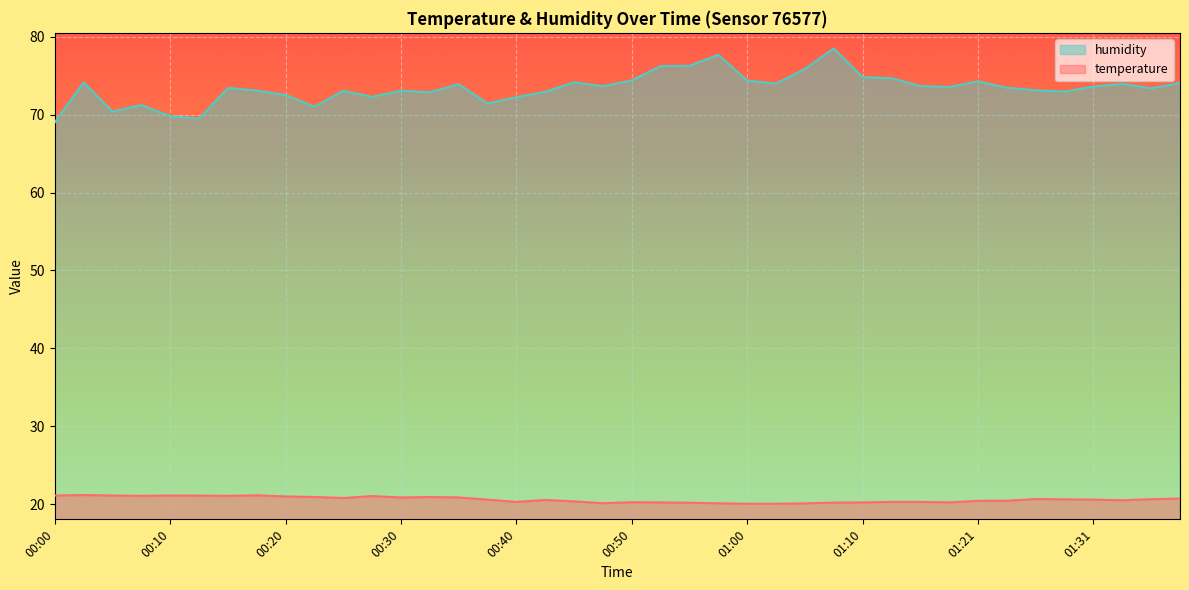

The value of humidity at 00:30 is 73.1. True or false?

True